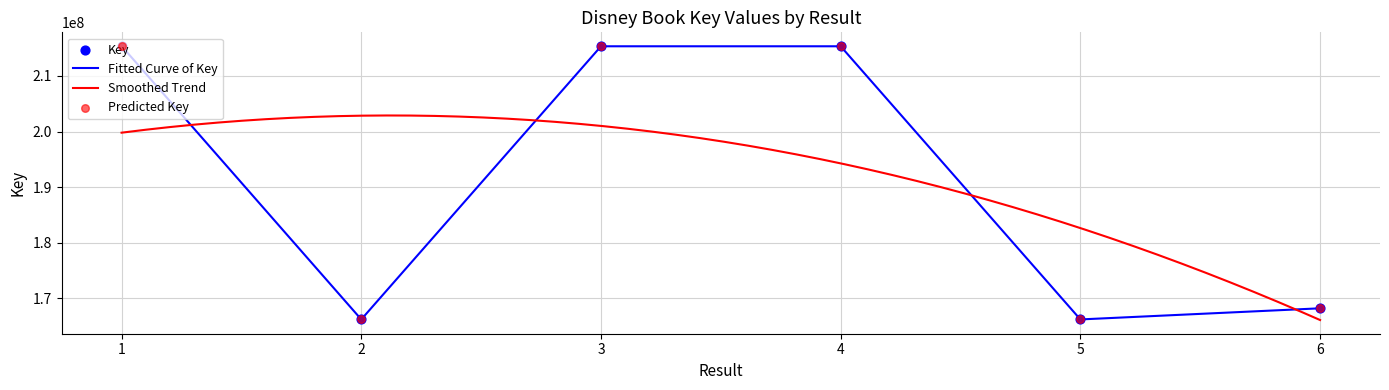

What is the ratio of the value at 1 to the value at 6?

1.3